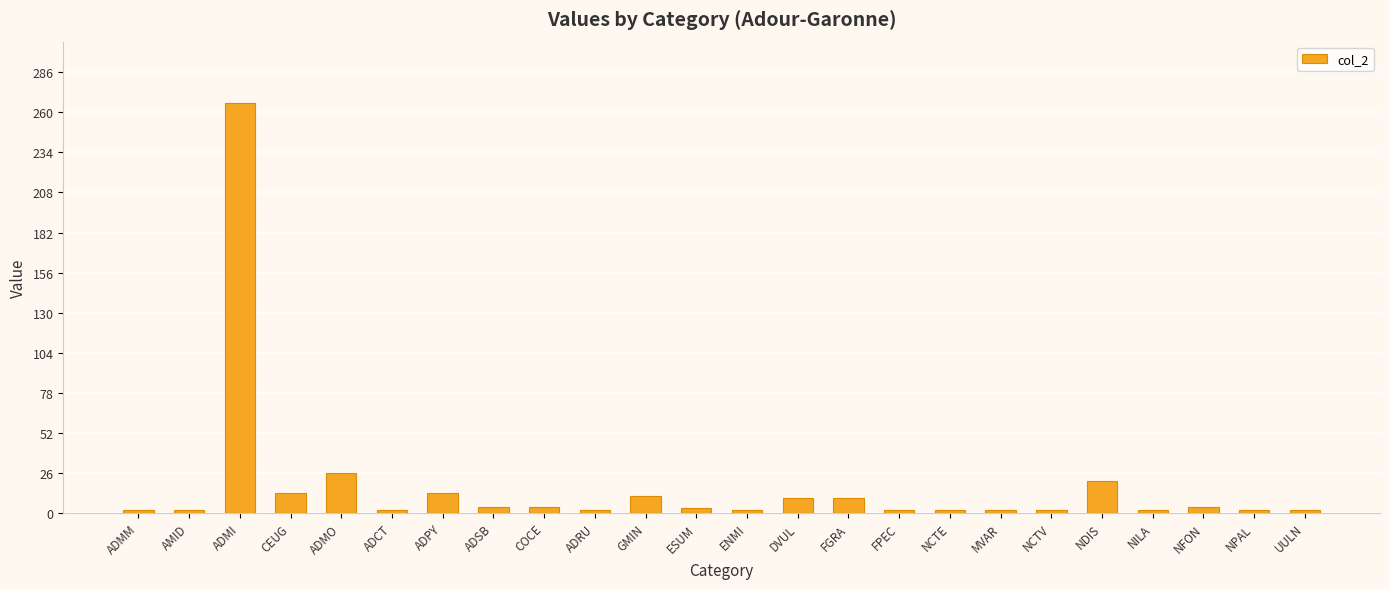

What is the value of the 7th bar from the left?

13